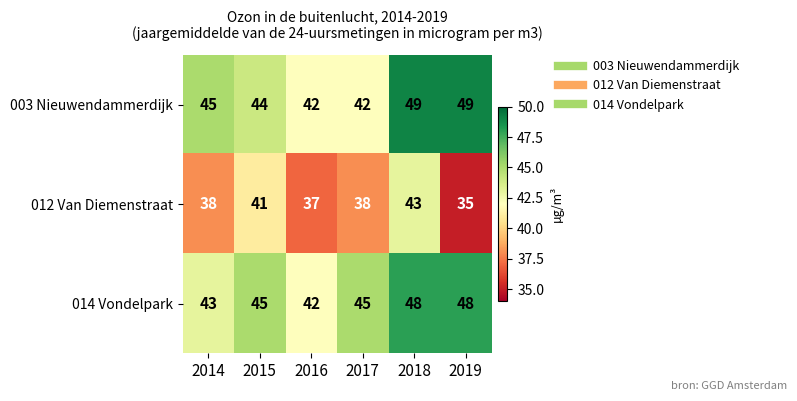

What is the average value of the 012 Van Diemenstraat series?

39